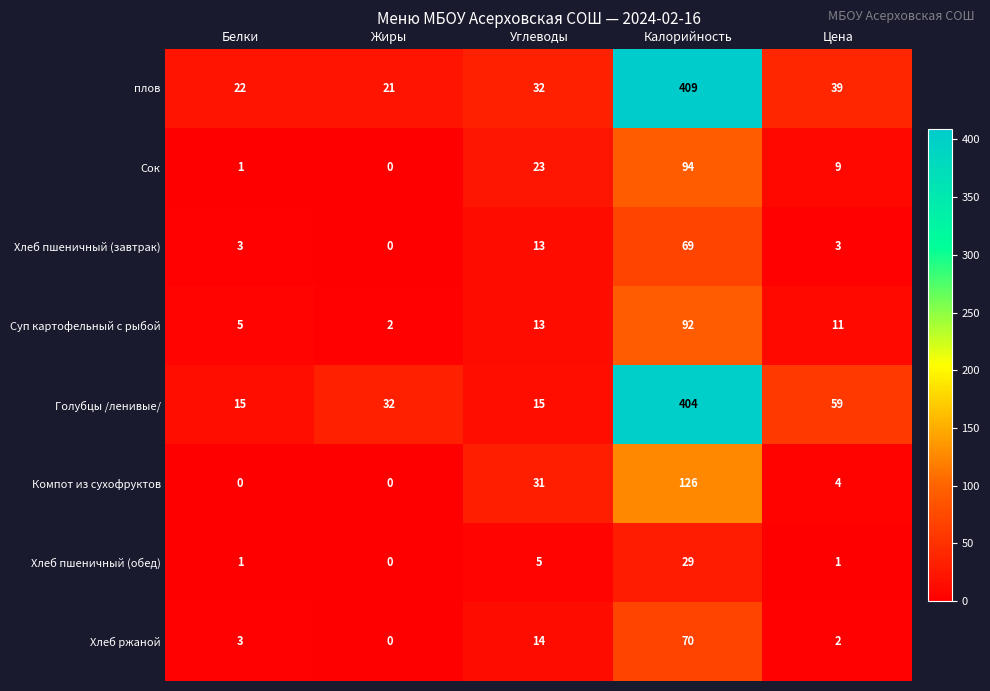

How many data points does each series have?

5